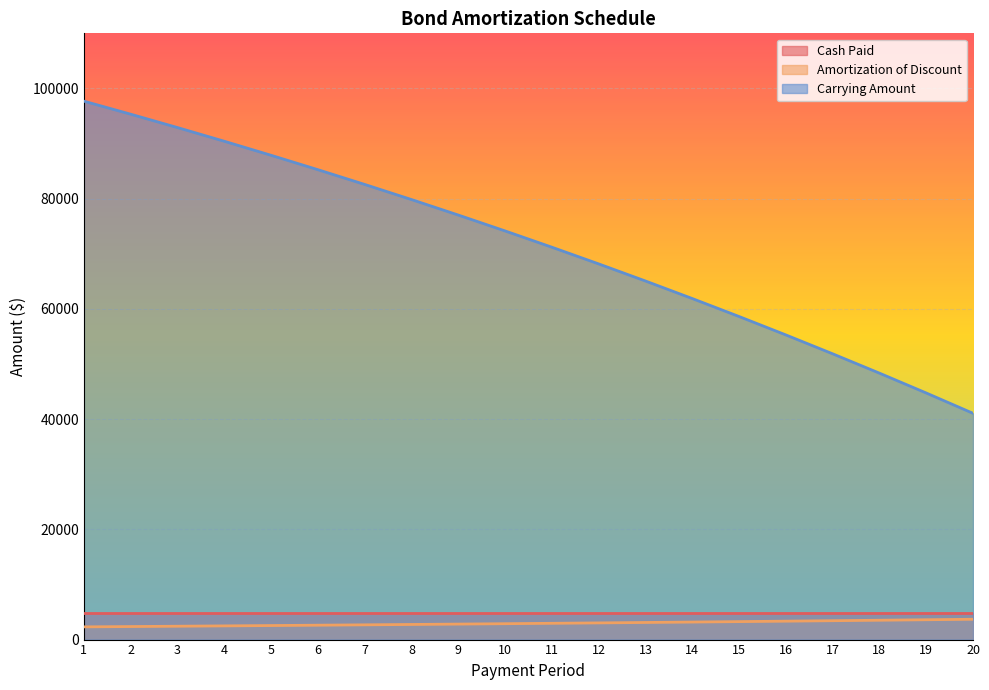

What is the total value across all series at 3?

100134.9